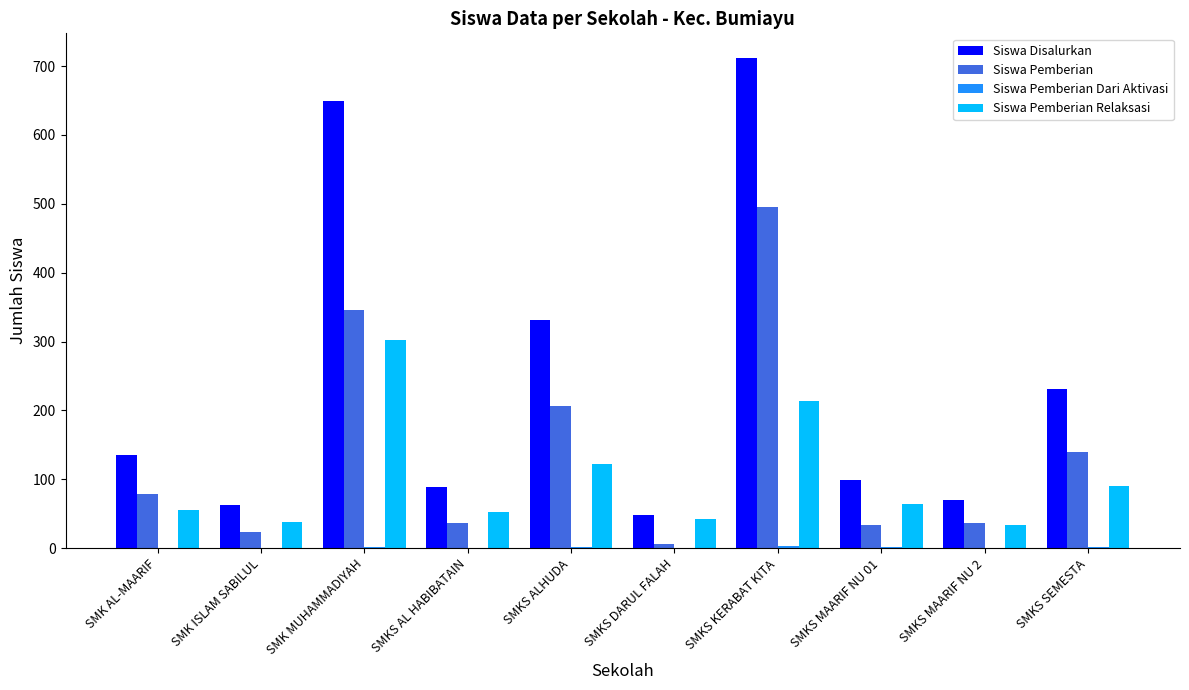

At which label does Siswa Pemberian Relaksasi first exceed 64?

SMK MUHAMMADIYAH